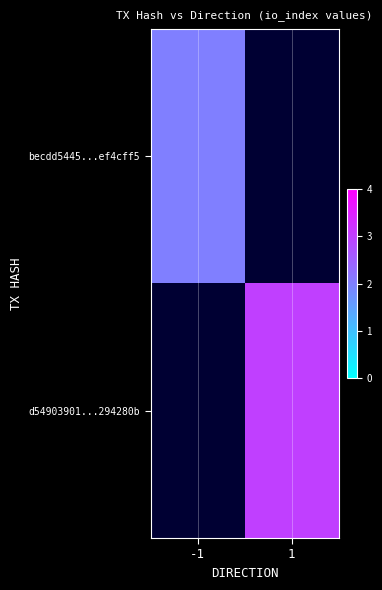

Rank the series by their average value, from lowest to highest.

becdd5445...ef4cff5, d54903901...294280b